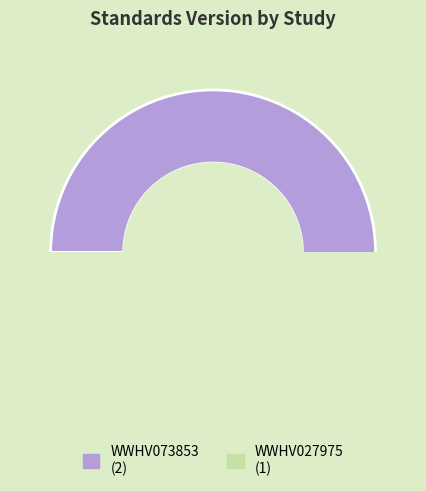

To the nearest percent, what is the difference between the largest and smallest slice percentages?

33%